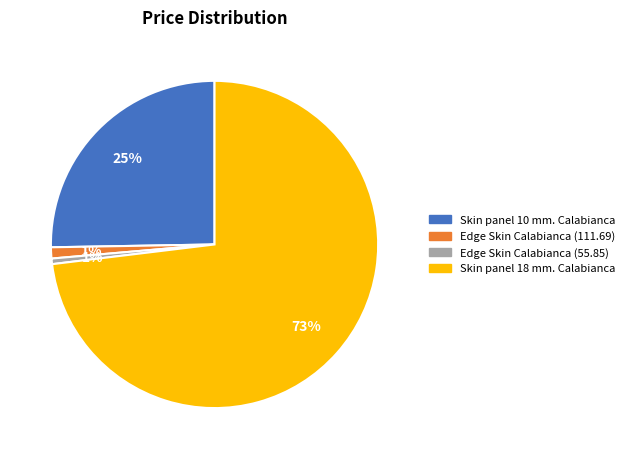

What percentage is the Skin panel 10 mm. Calabianca slice, to the nearest percent?

25%